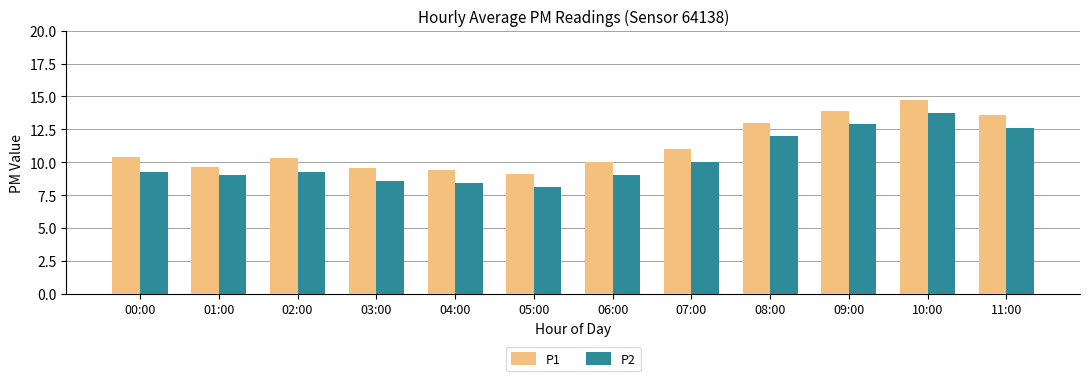

How many data points does each series have?

12